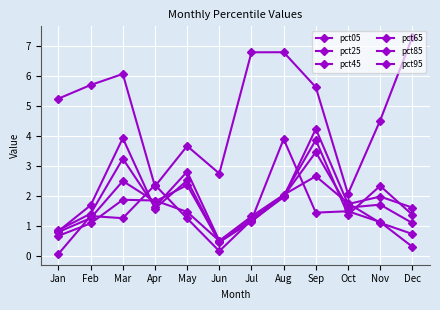

True or false: pct95 has more than 1 interior local peaks.

True